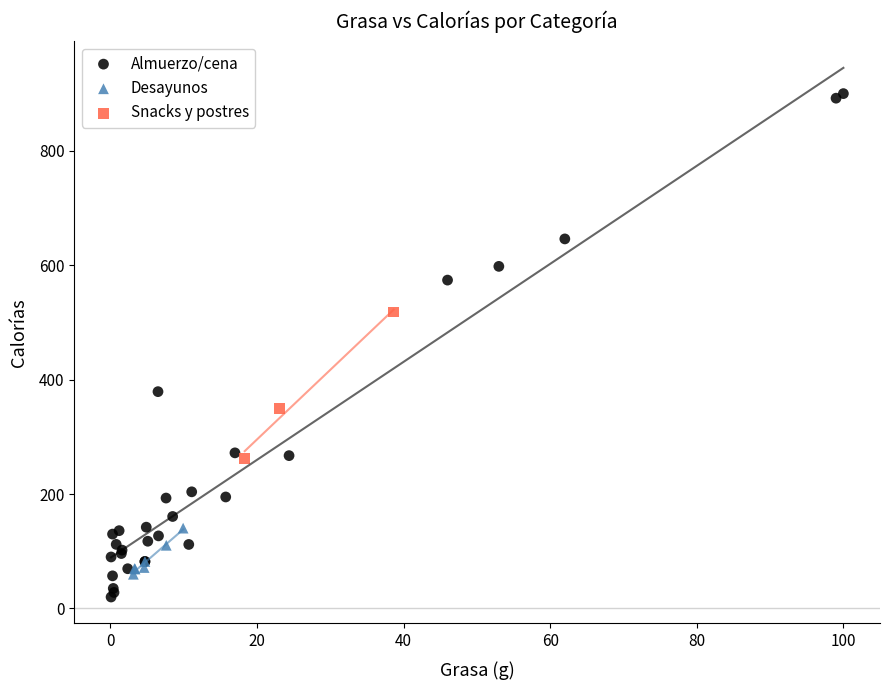

Which series reaches the maximum Y coordinate?

Almuerzo/cena